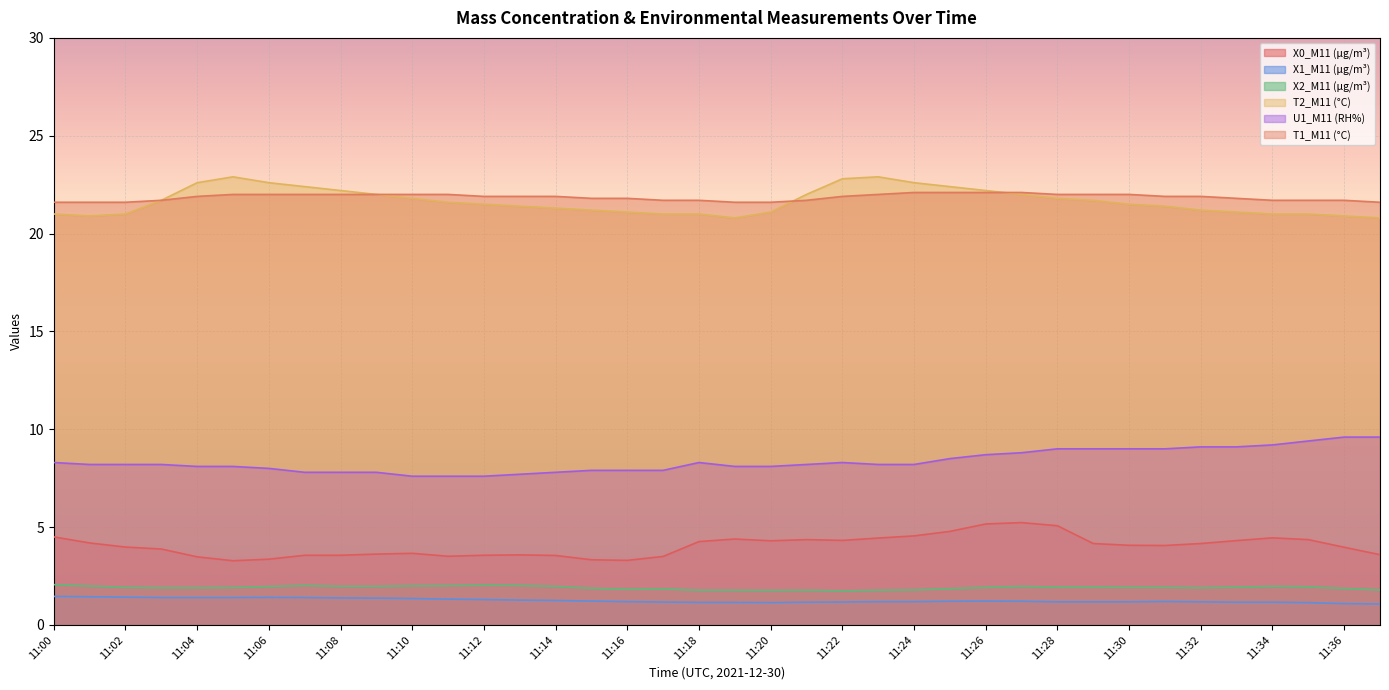

How many series are shown in this chart?

6